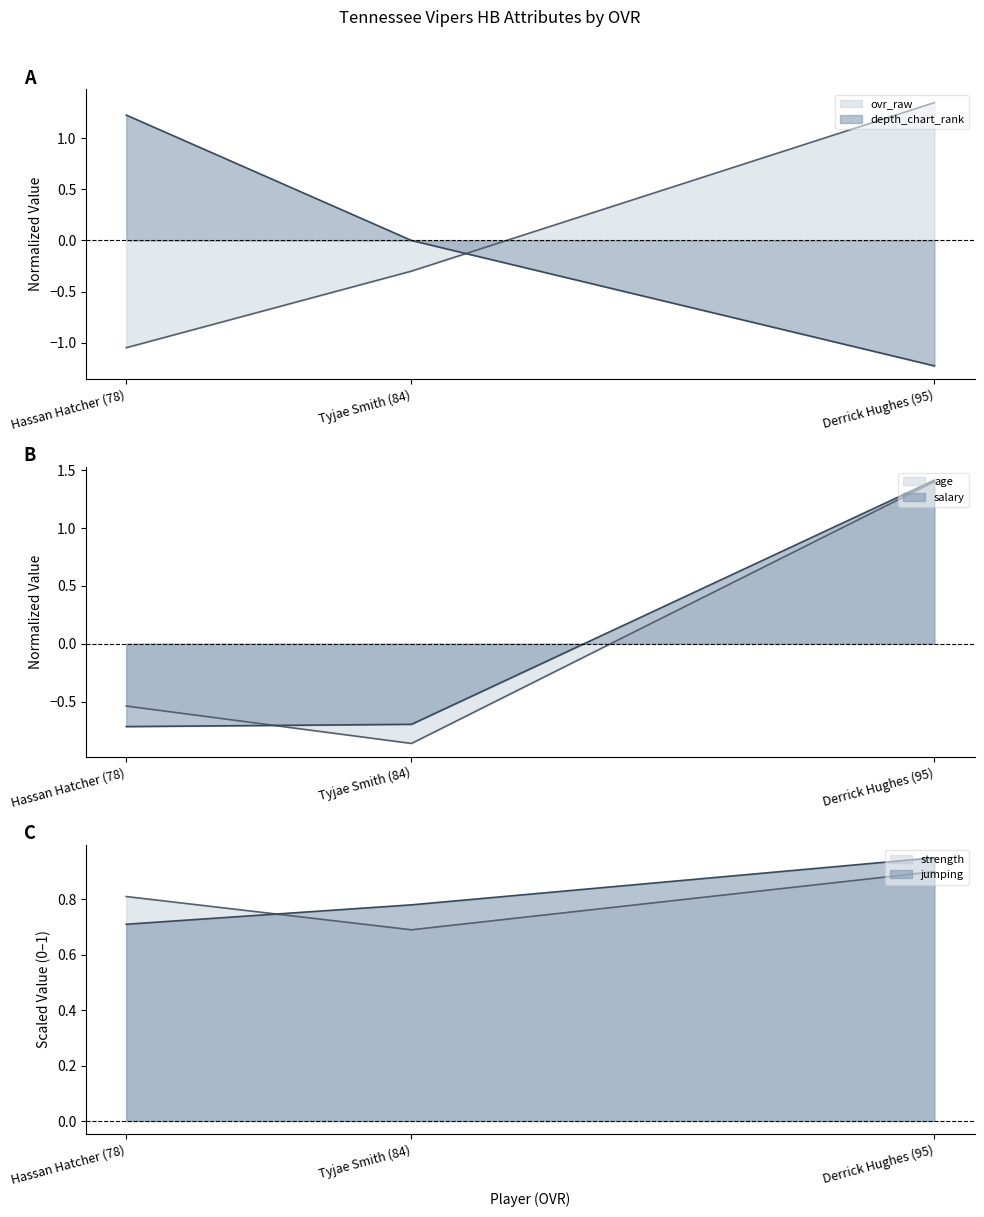

Rank the categories by strength value from highest to lowest.

Derrick Hughes (95), Hassan Hatcher (78), Tyjae Smith (84)